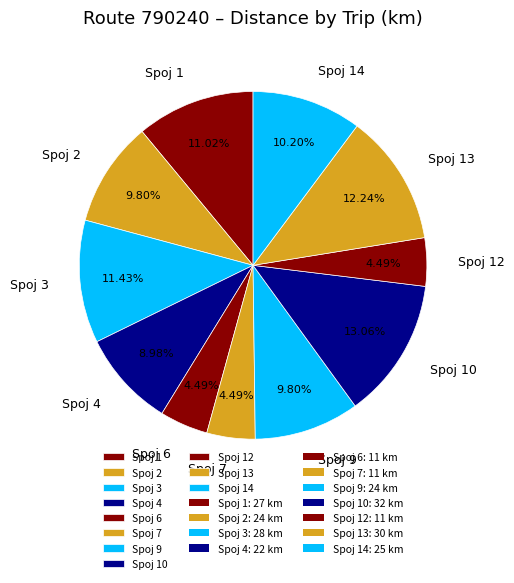

Count the number of slices in the pie.

11